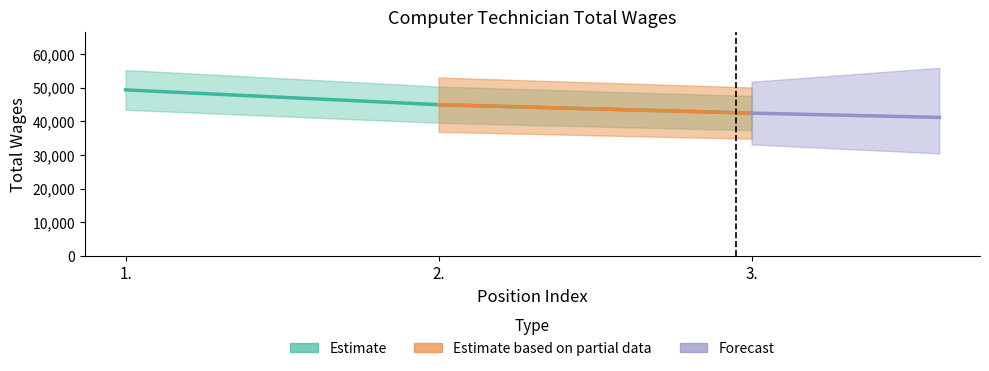

Is it true that the value at 2. is 44948?

True